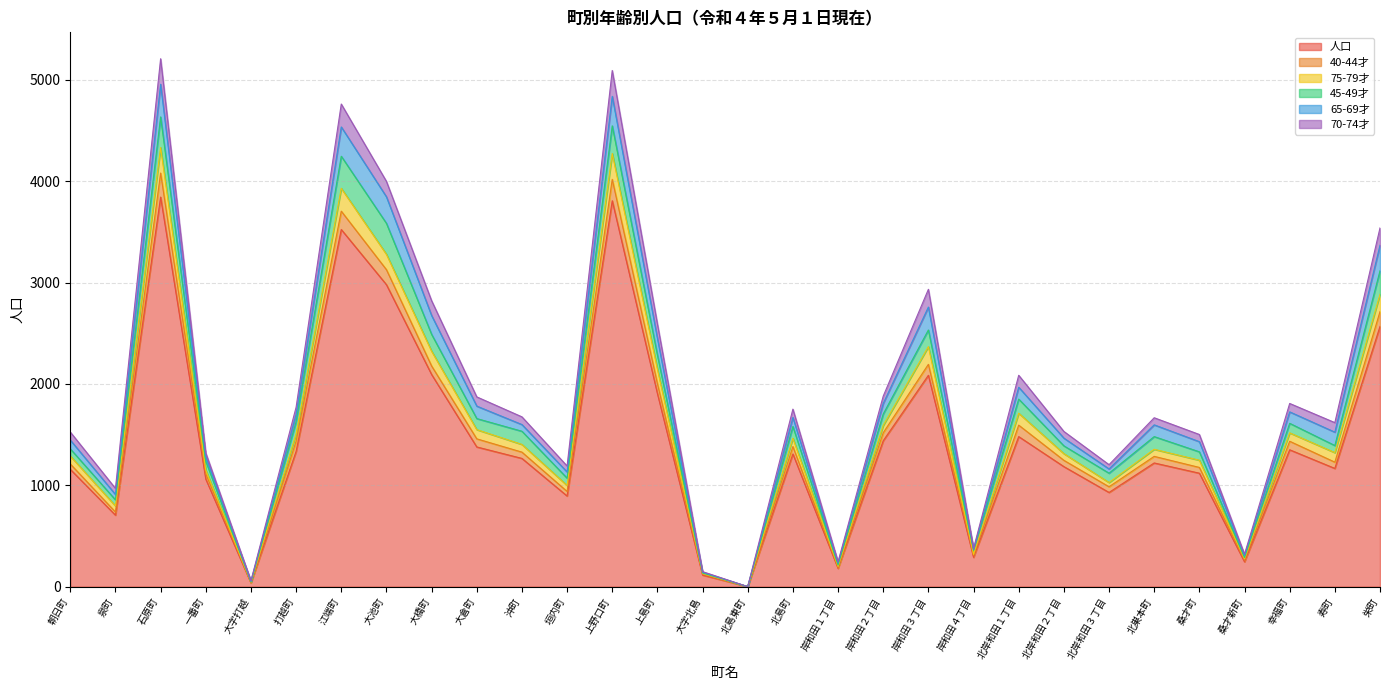

What is the difference between the highest and lowest values at 大字北島?

34